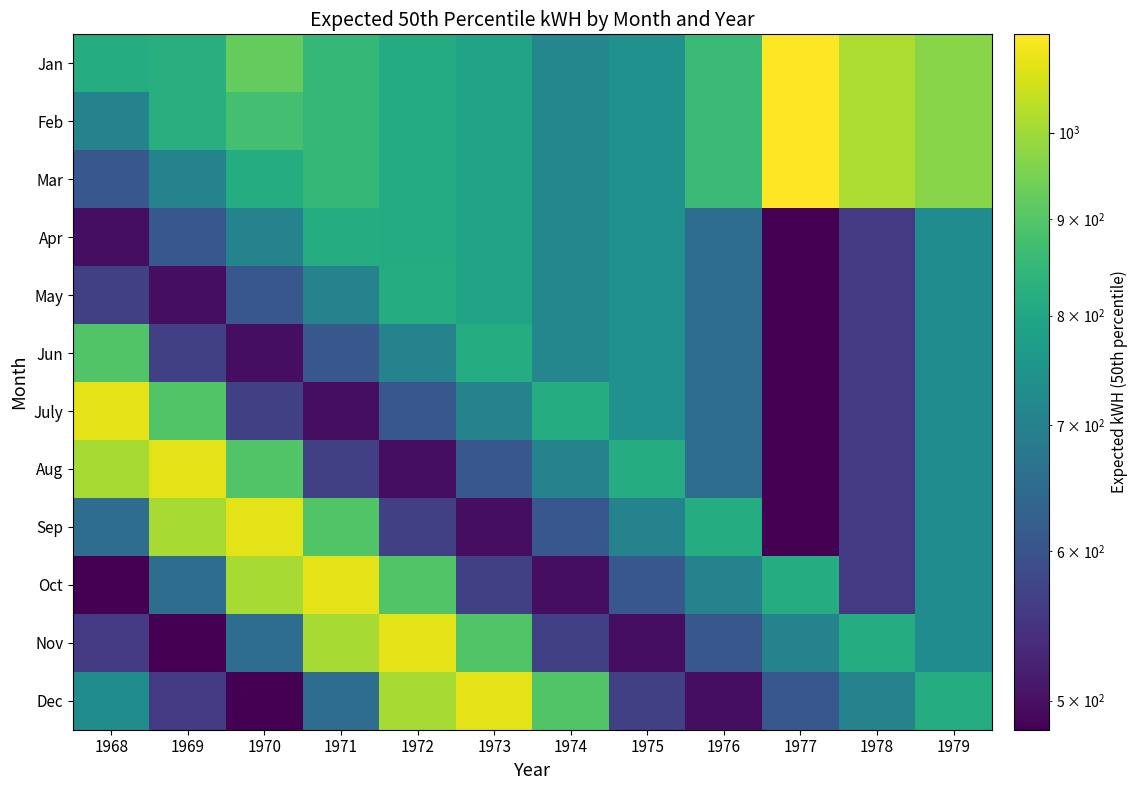

Which label corresponds to the largest value in the chart?

1977